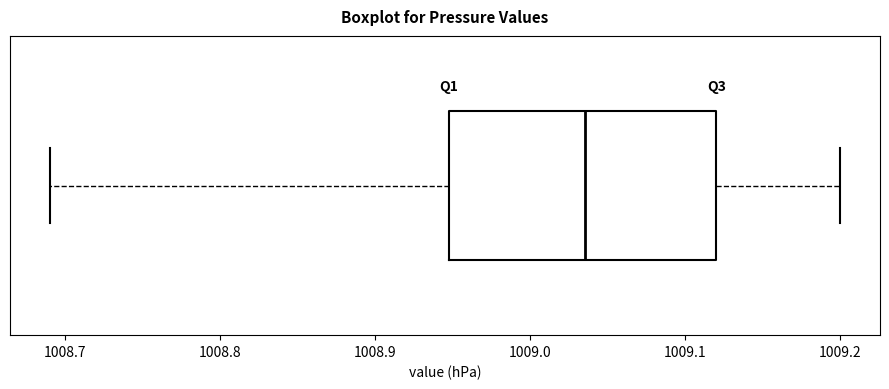

Where does the left whisker of the box end on the x-axis? The values are not printed on the chart, so give them approximately, as read against the axis.

1008.69